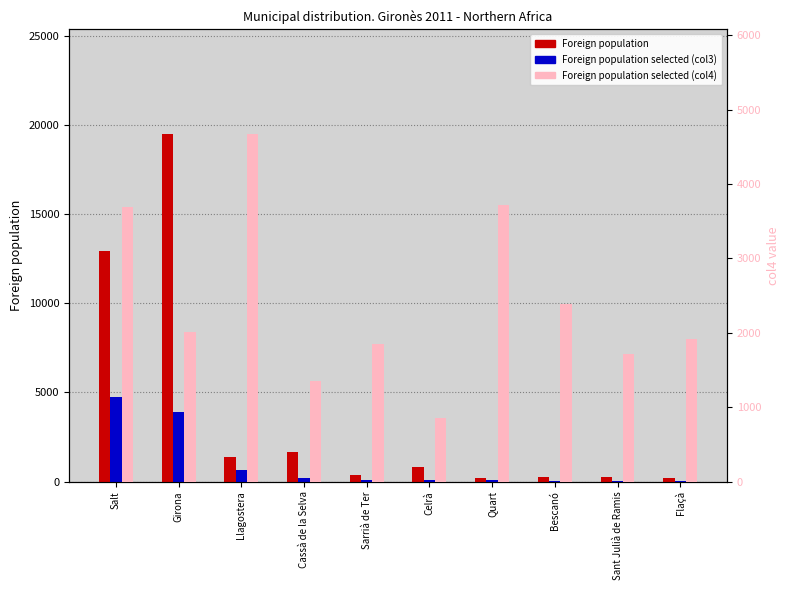

How many series are shown in this chart?

3